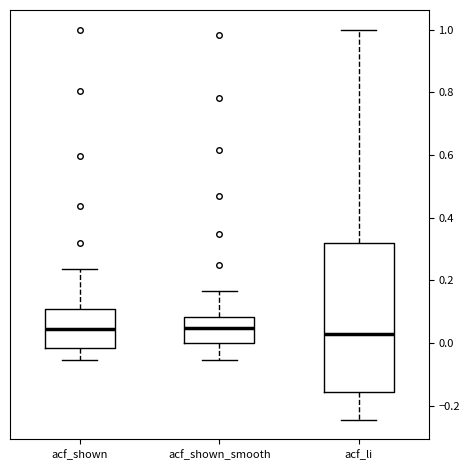

Comparing the boxes themselves (not the whiskers), which one is the tallest?

acf_li